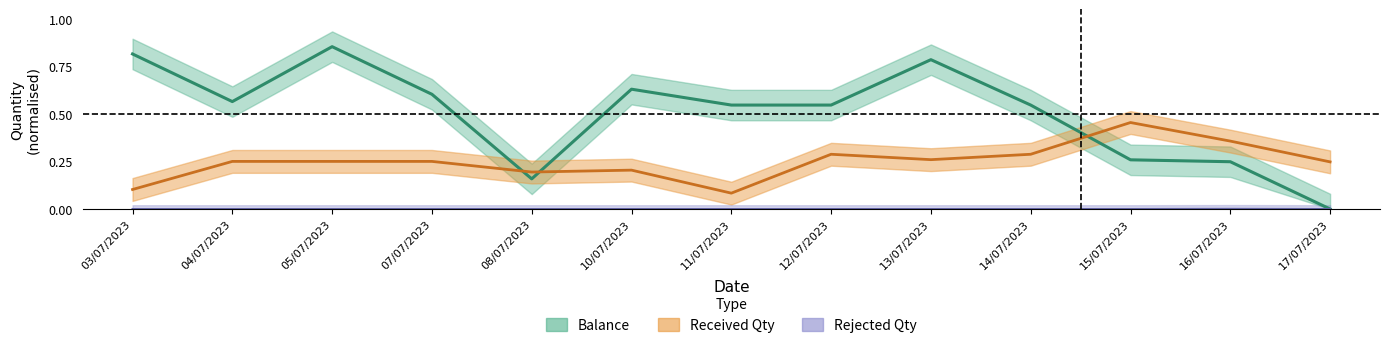

How many lines are shown in the chart?

3